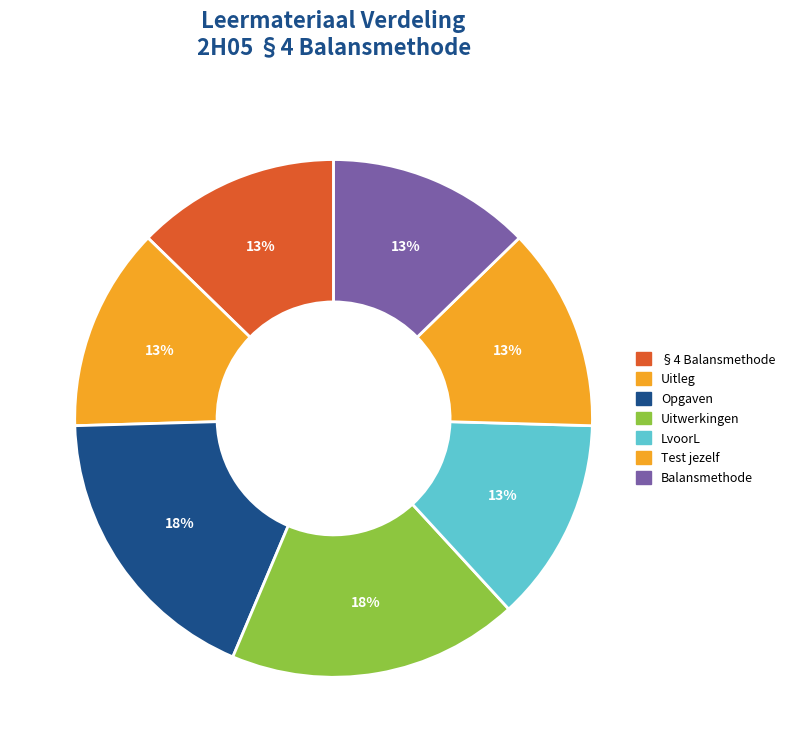

Rank the categories by value from highest to lowest.

Uitwerkingen, Opgaven, Balansmethode, Test jezelf, LvoorL, Uitleg, §4 Balansmethode